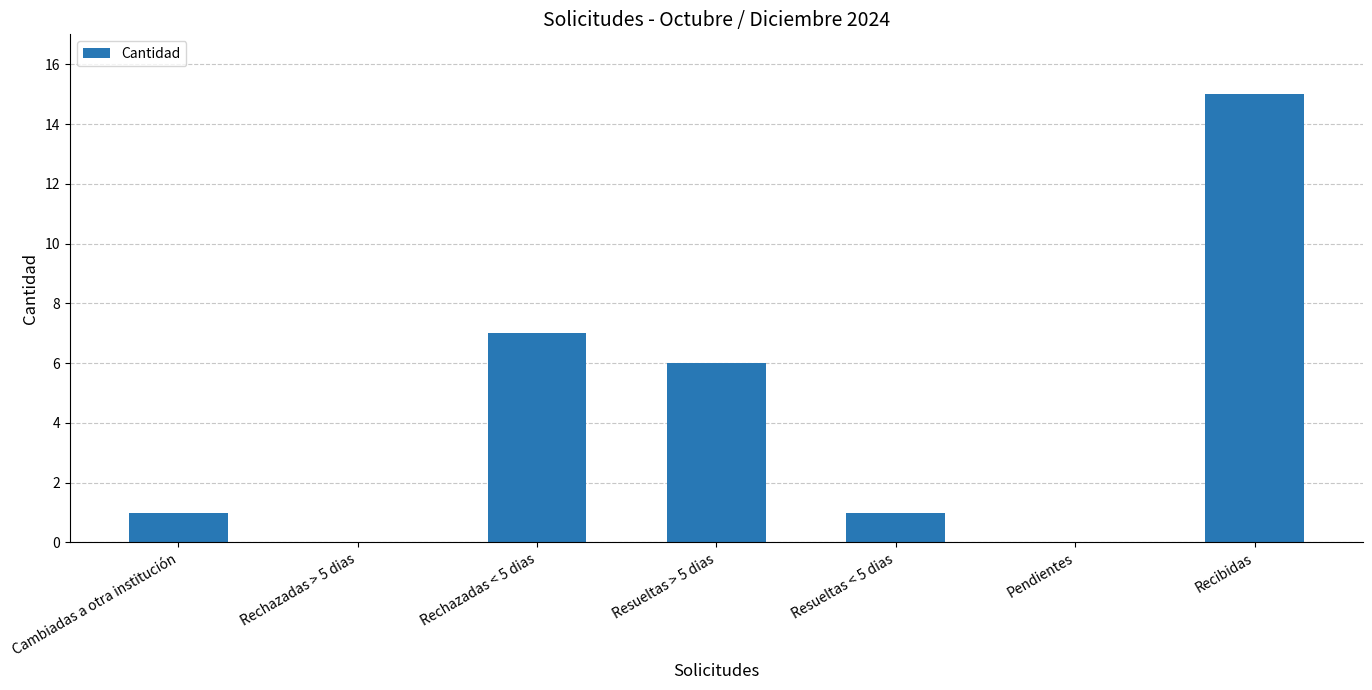

What is the average value?

4